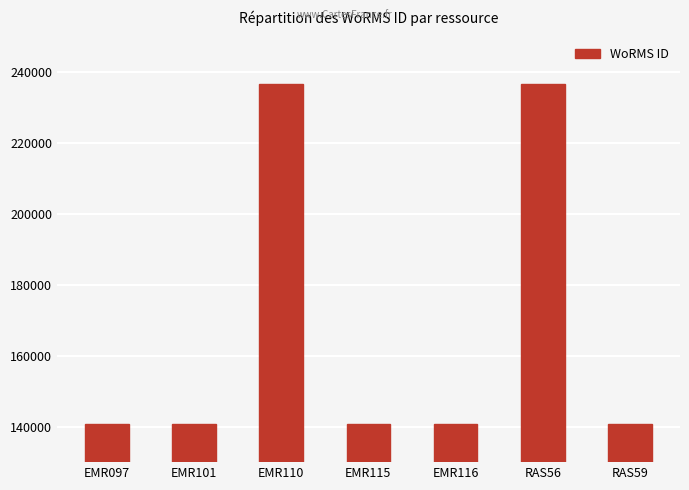

What is the difference between the values at EMR101 and EMR115?

14